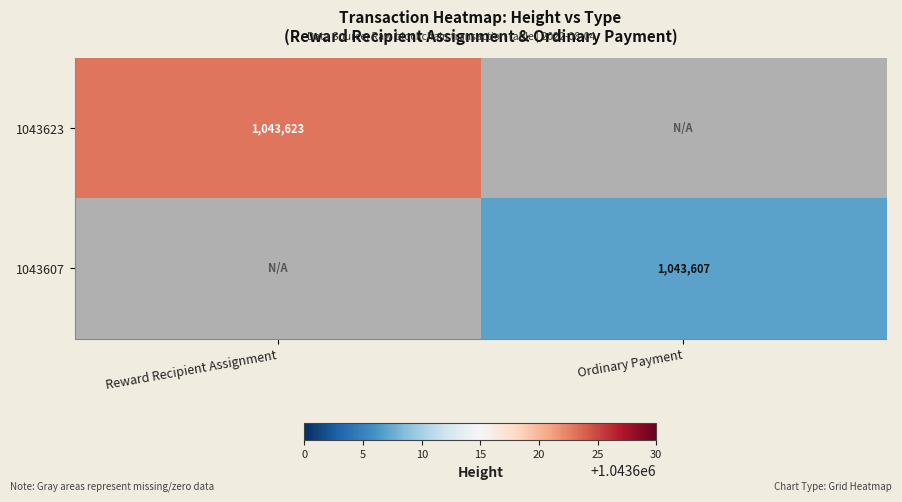

At which category does the chart reach its minimum across all series?

Ordinary Payment